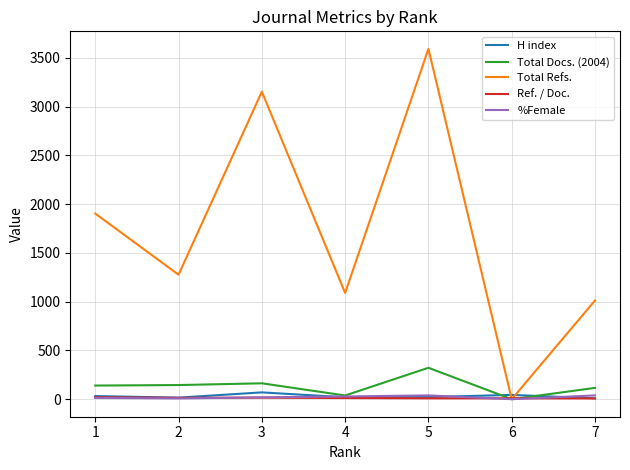

How many times do Total Refs. and H index cross each other?

2